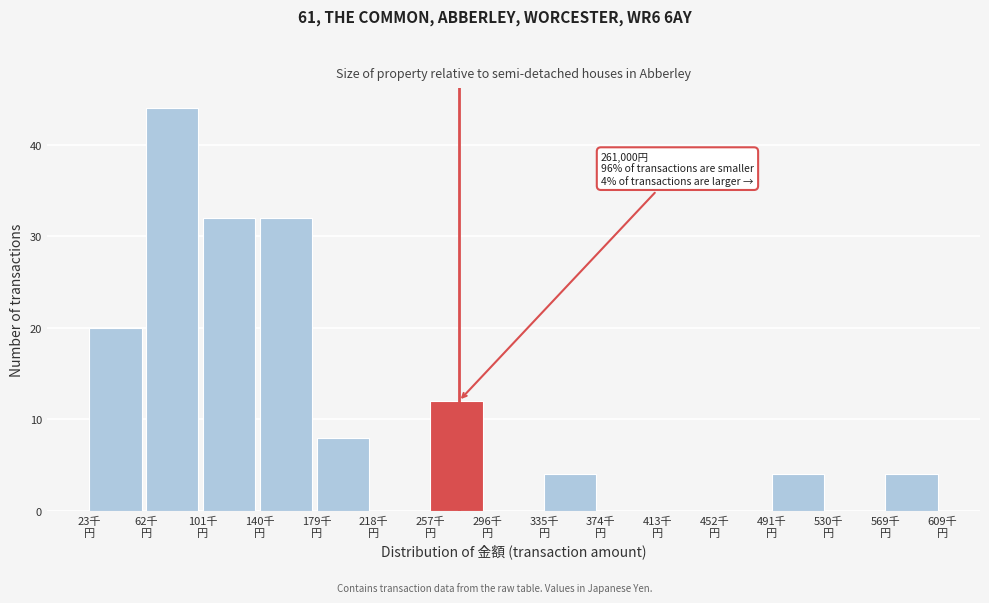

What is the sum of all values?

160